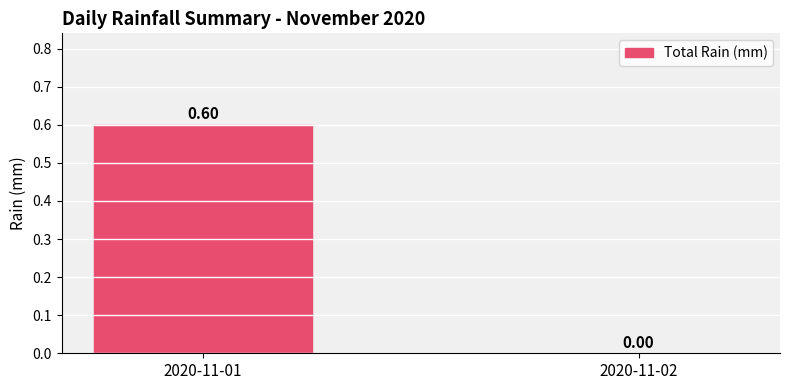

The chart shows a value of -0.2 at 2020-11-02. True or false?

False